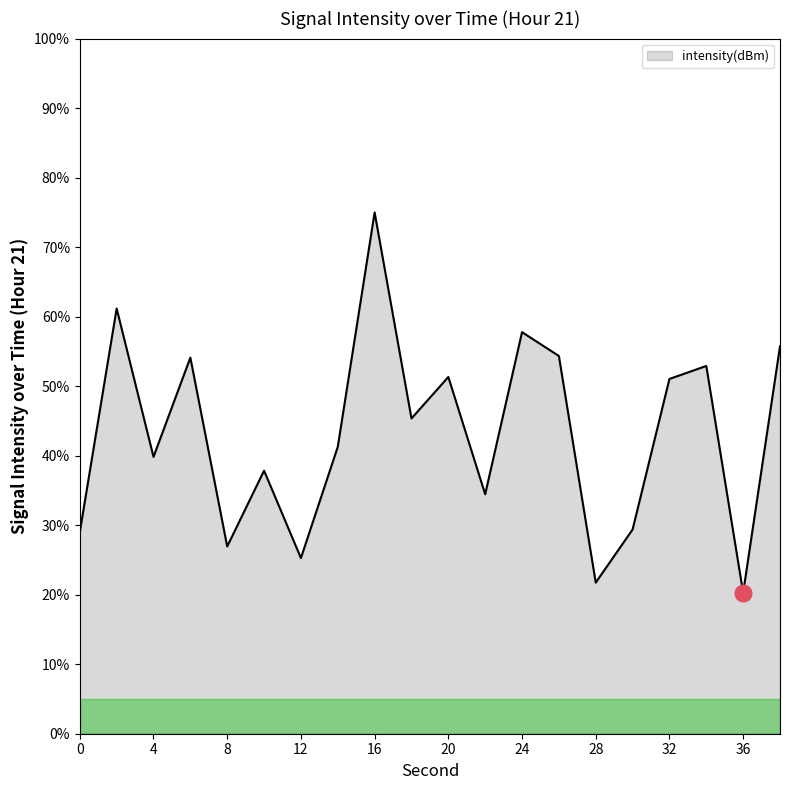

What is the difference between the maximum and minimum values?

54.7